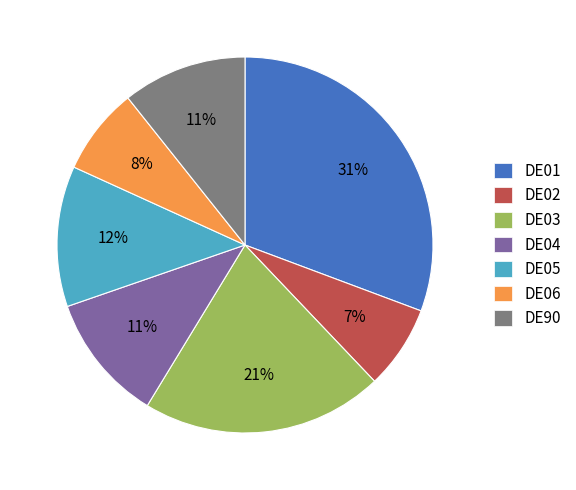

To the nearest percent, what is the average slice percentage?

14%